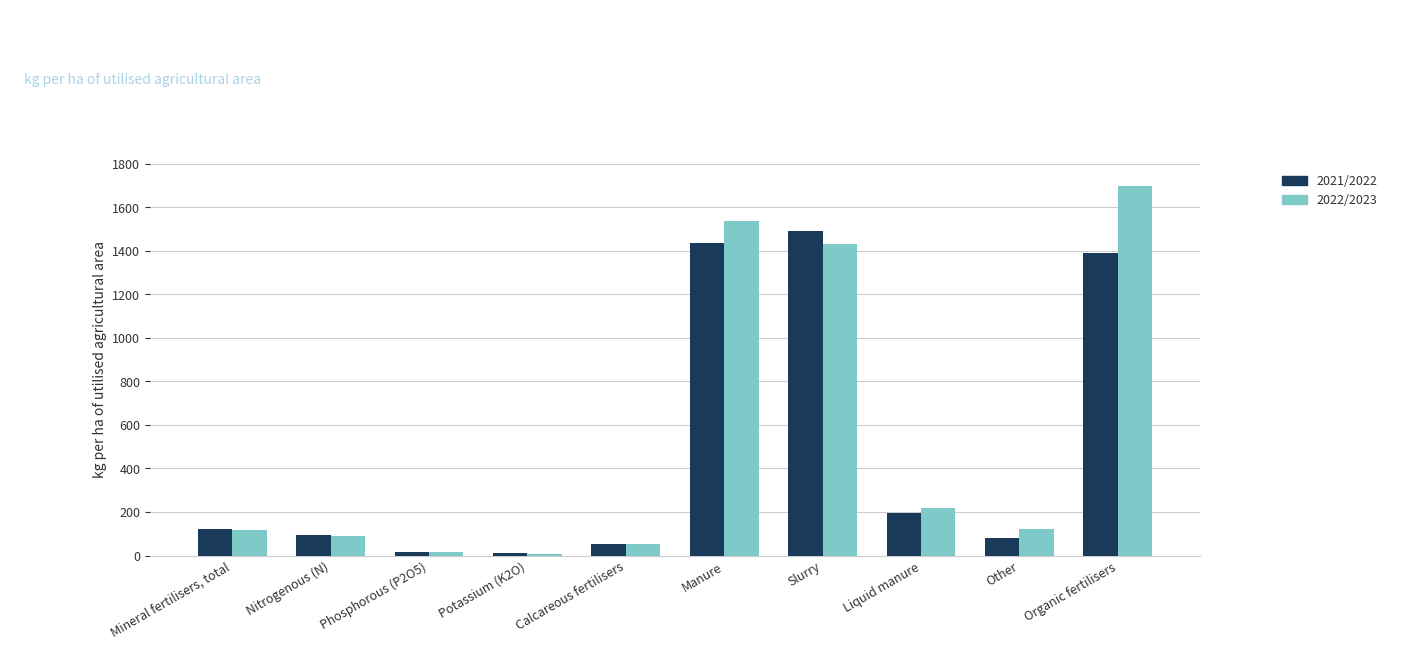

How many groups of bars are there?

10